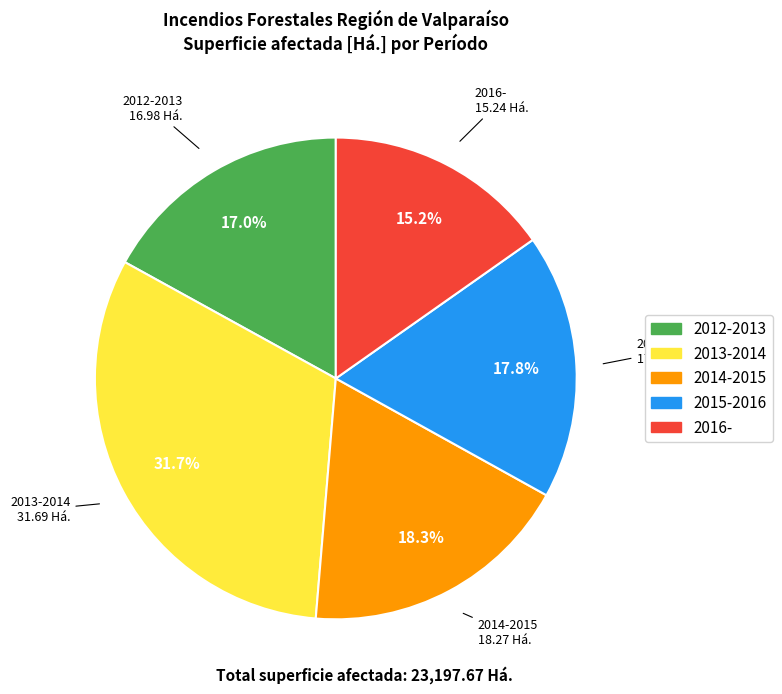

What is the ratio of the value at 2016- to the value at 2012-2013?

0.9